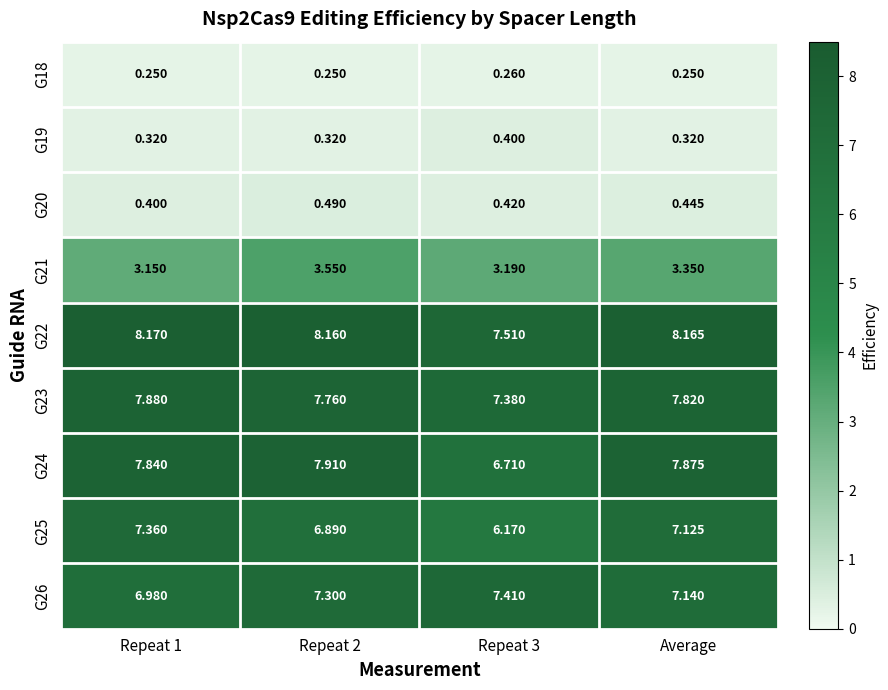

Is the value of G24 at Repeat 1 greater than the value of G20 at Repeat 1?

Yes